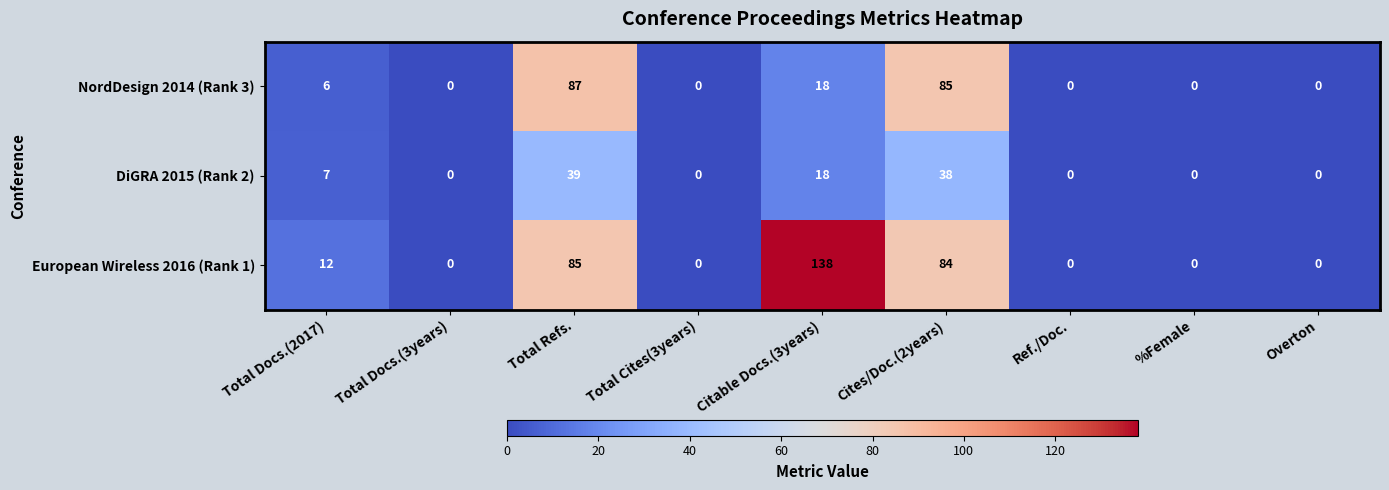

What is the maximum value shown in the chart?

138